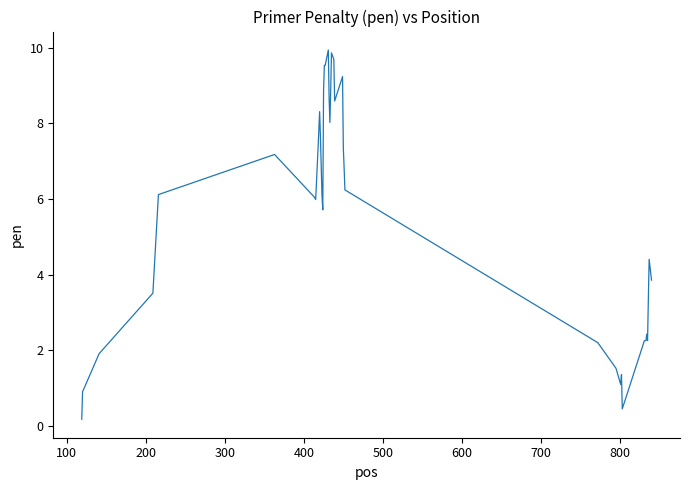

What is the maximum value shown in the chart?

9.9